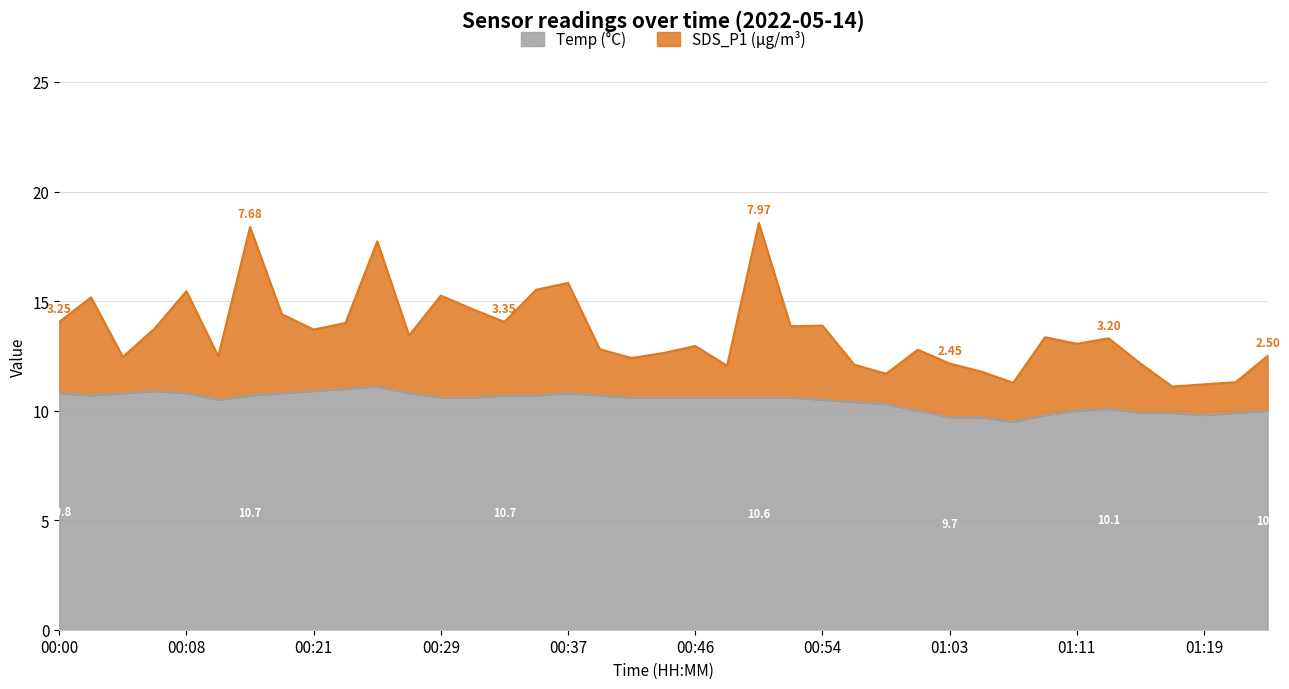

What is the approximate value at 00:06?

10.9